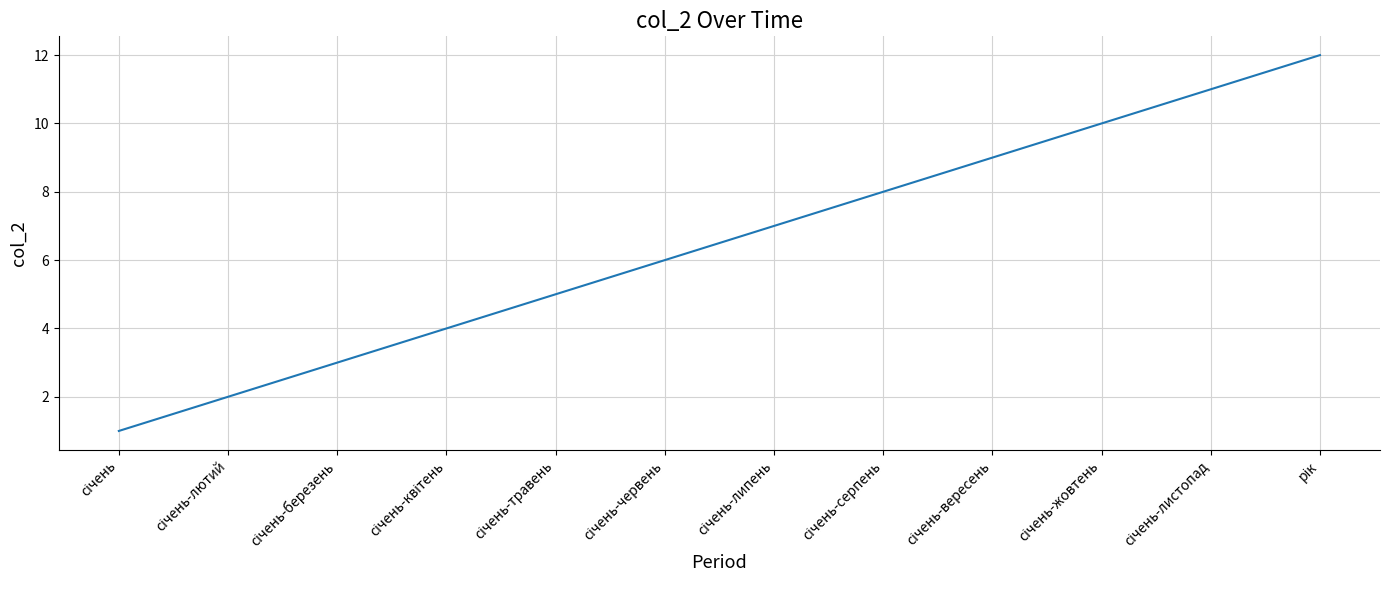

What is the maximum value shown in the chart?

12